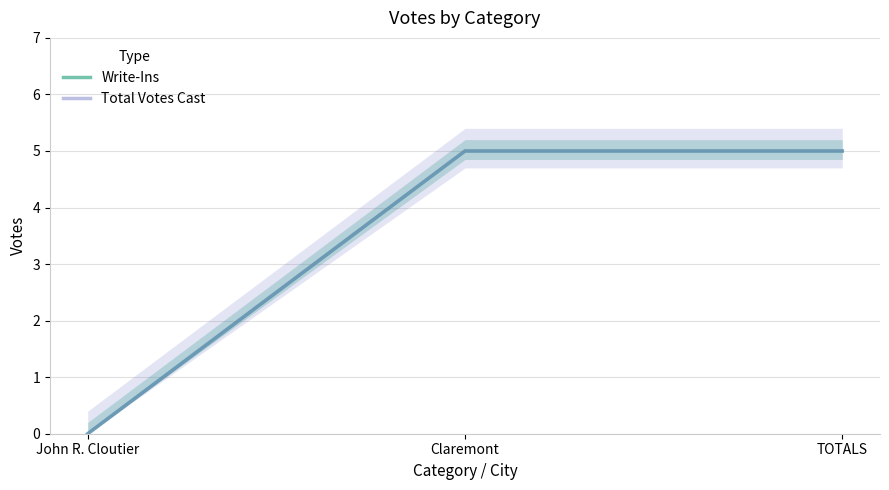

Reading right to left, list all the values displayed in this chart.

Write-Ins: TOTALS=5	Claremont=5	John R. Cloutier=0
Total Votes Cast: TOTALS=5	Claremont=5	John R. Cloutier=0